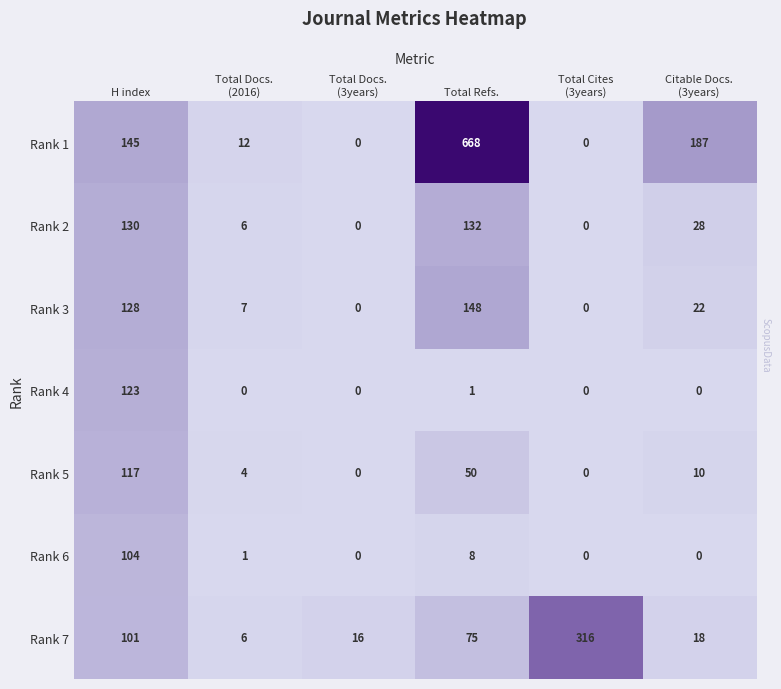

What is the average value of the Rank 7 series?

89